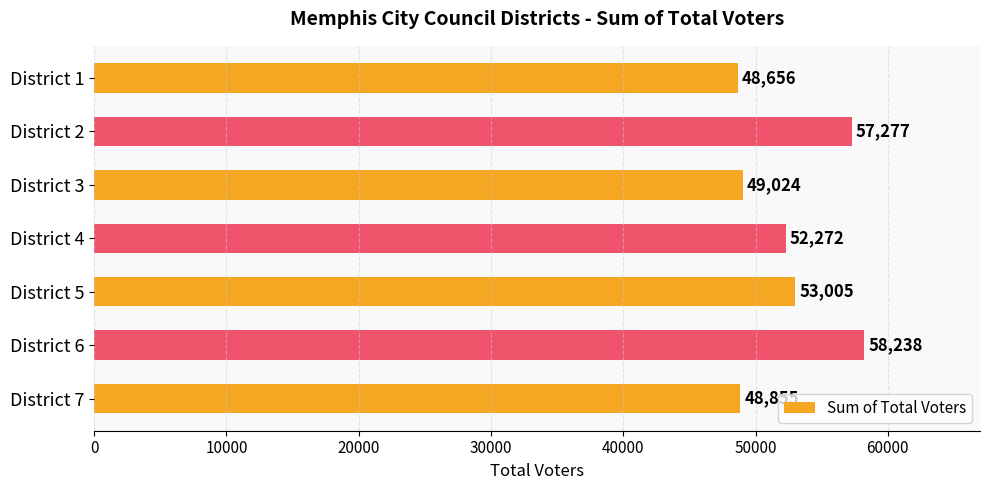

What is the ratio of the value at District 5 to the value at District 1?

1.1